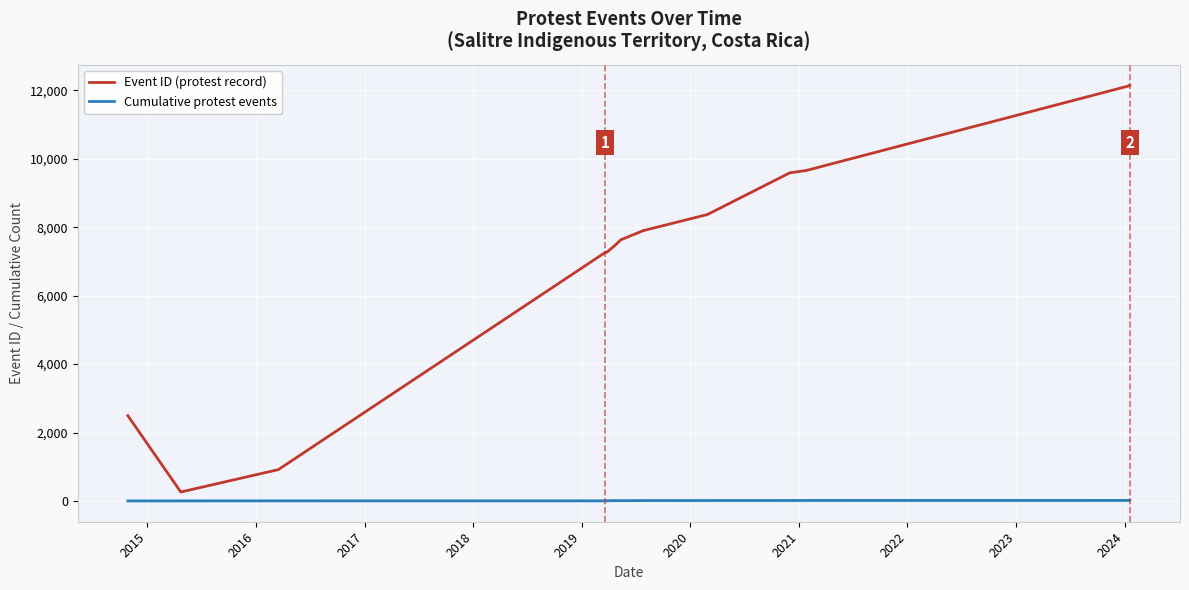

At how many categories does at least one series exceed 7604?

8